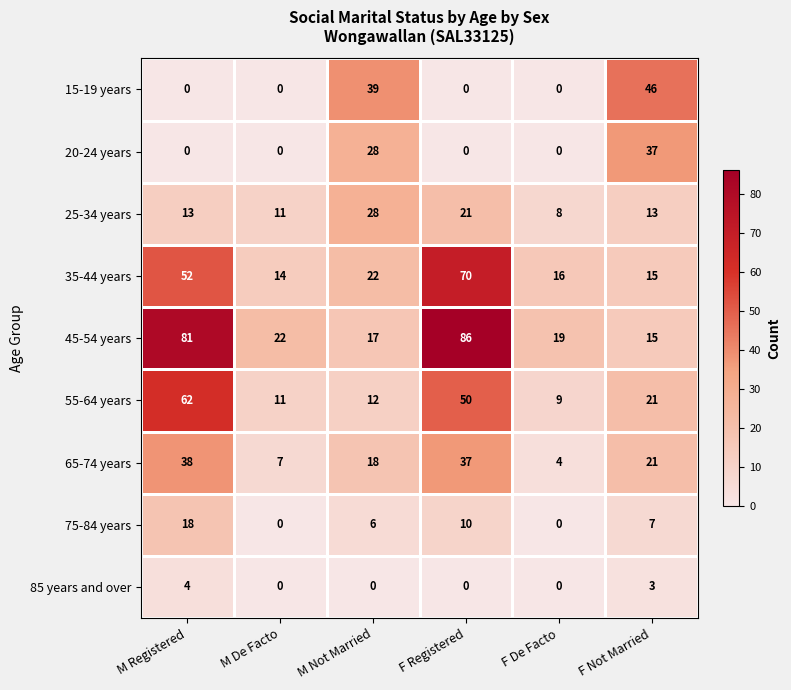

At which label is 55-64 years closest to 35?

F Not Married